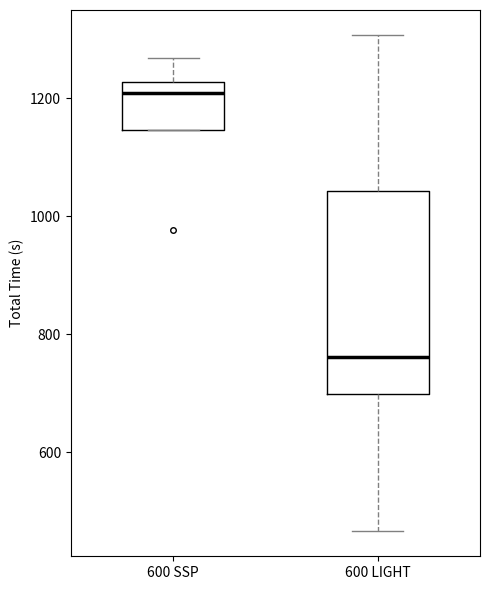

Reading left to right, read every box against the y-axis: the position of its median line, the range the box covers, and the ends of its whiskers. The values are not printed on the chart, so give them approximately, as read against the axis.

600 SSP: median 1200, box 1140 to 1220, whiskers 1140 to 1260
600 LIGHT: median 760, box 700 to 1040, whiskers 460 to 1300